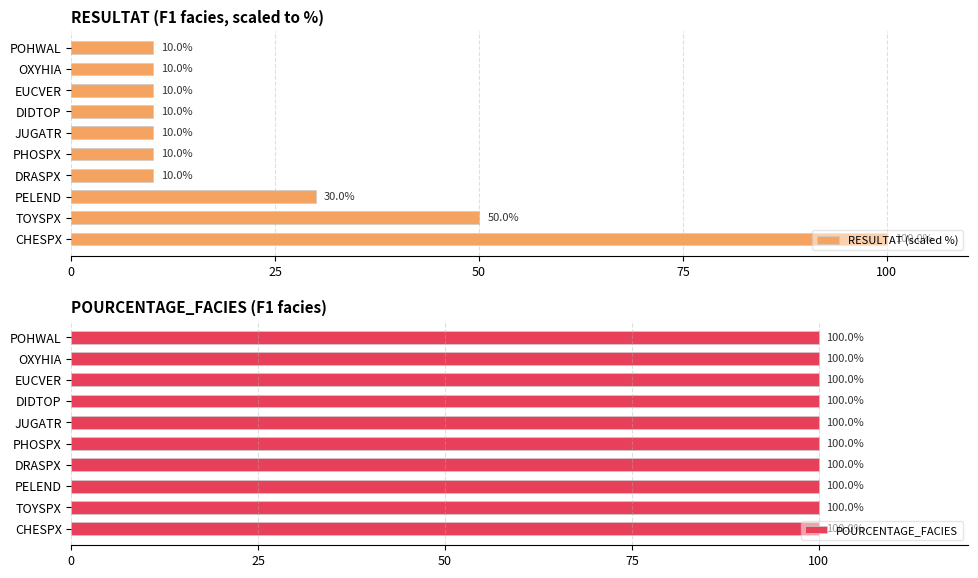

How many categories are shown in the chart?

10